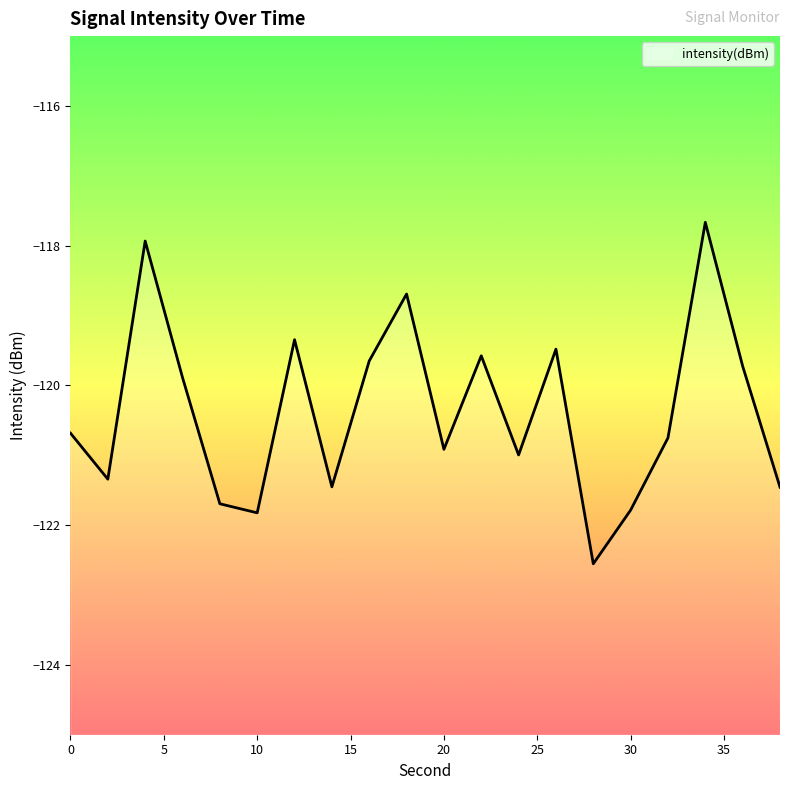

Between 25 and 20, which is larger?

20